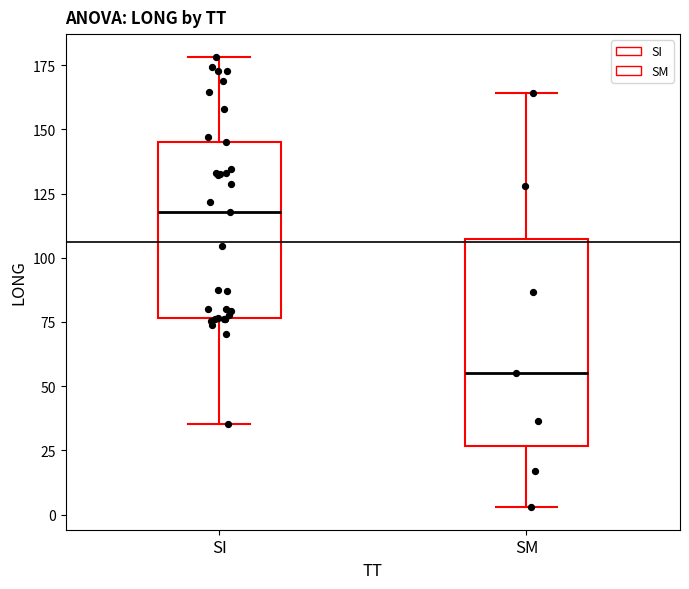

Which box has the lowest median line?

SM